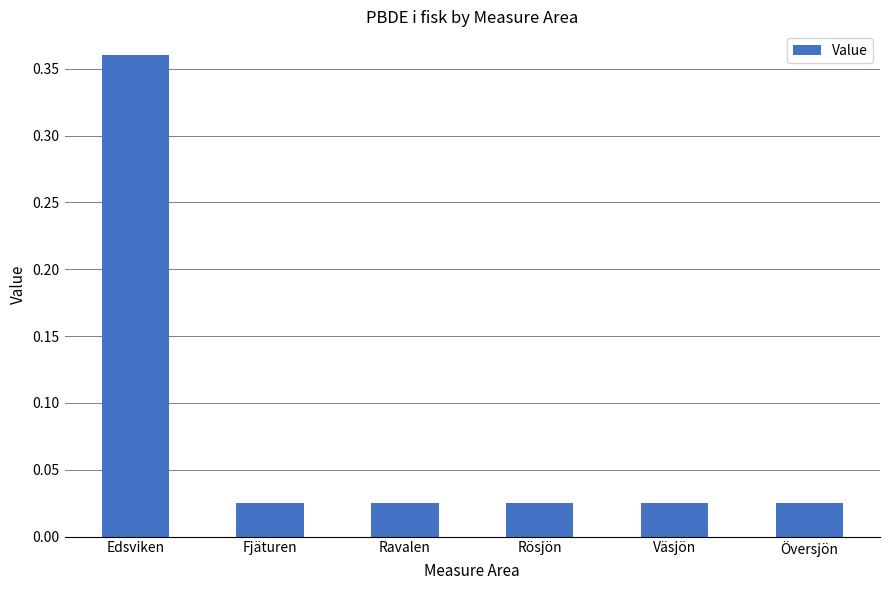

What is the difference between the maximum and minimum values?

0.3